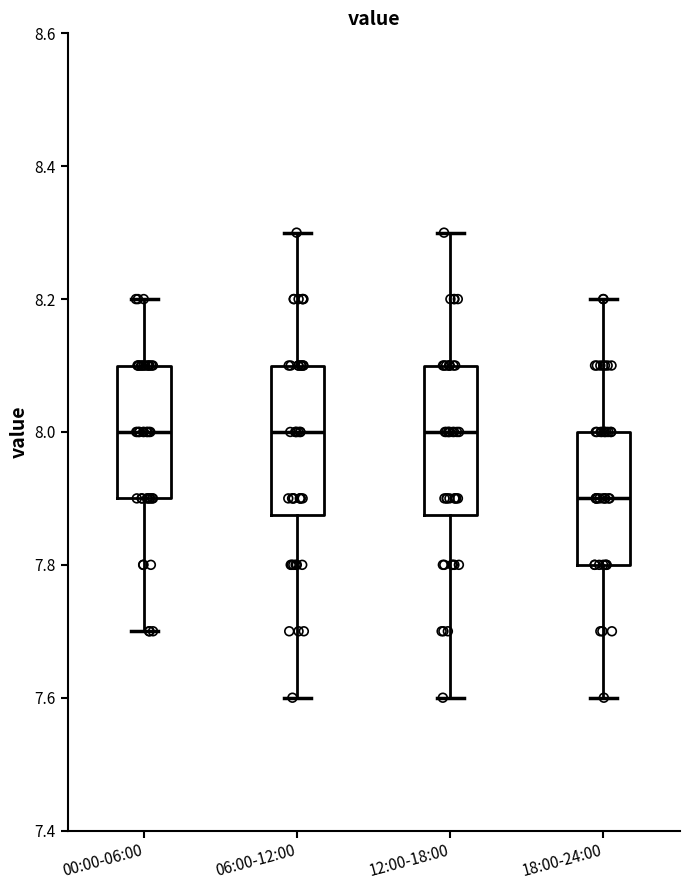

Where does the upper whisker of the box for 12:00-18:00 end on the y-axis? The values are not printed on the chart, so give them approximately, as read against the axis.

8.30